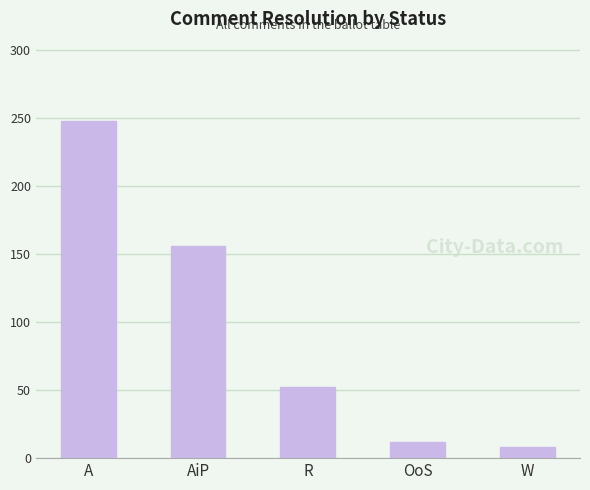

List the labels in order of value, smallest first.

W, OoS, R, AiP, A